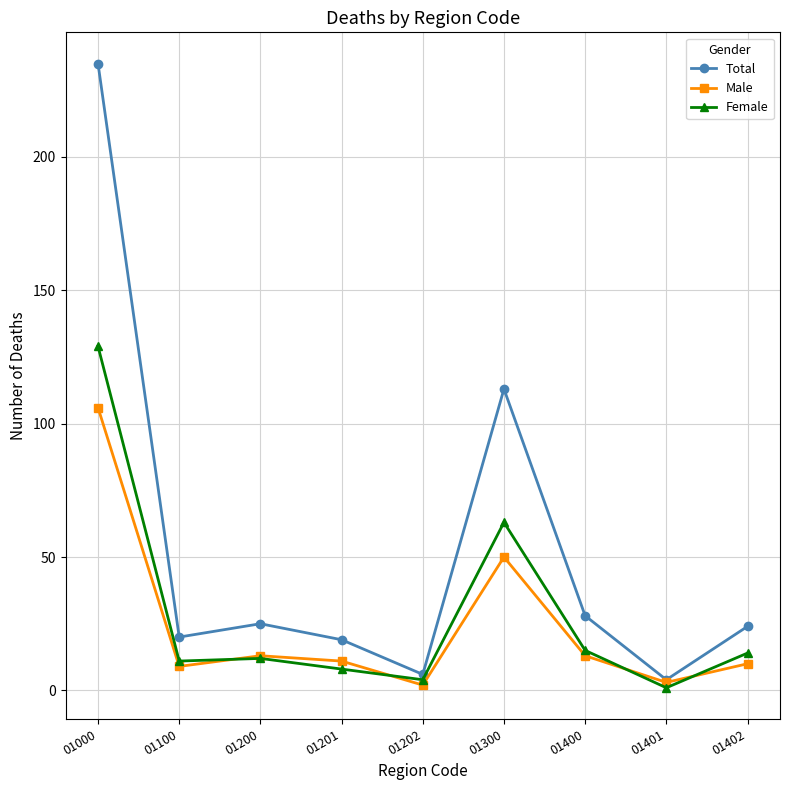

Is it true that Male equals 4 at 01400?

False